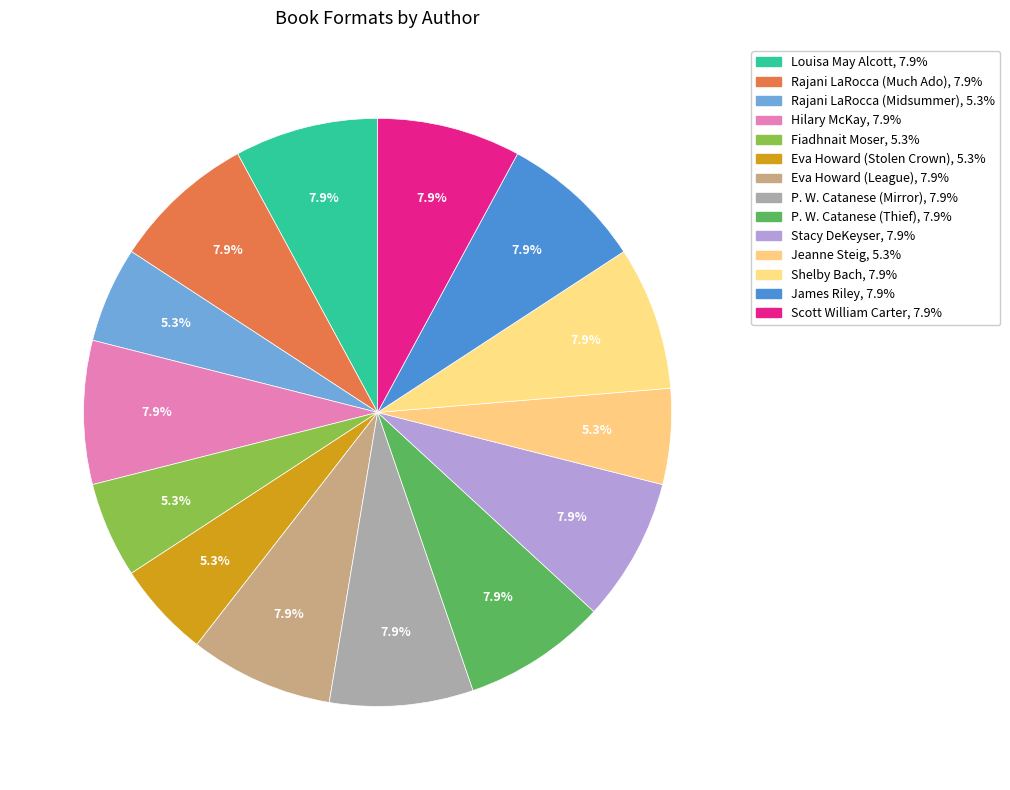

To the nearest percent, what percentage of the pie is Jeanne Steig?

5%